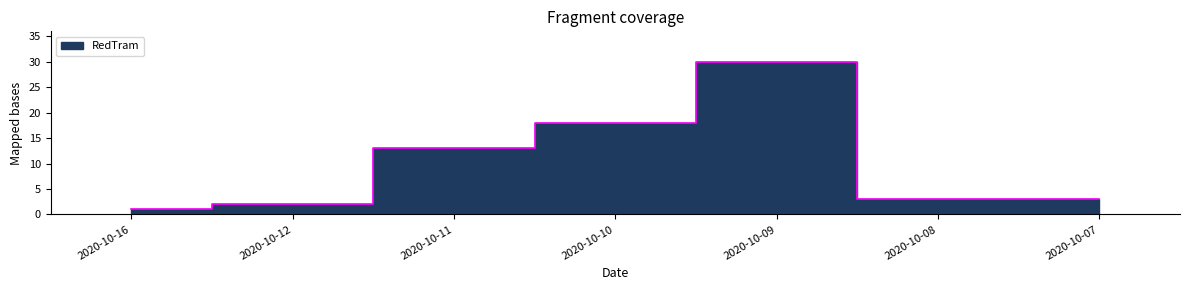

How many categories are shown in the chart?

7